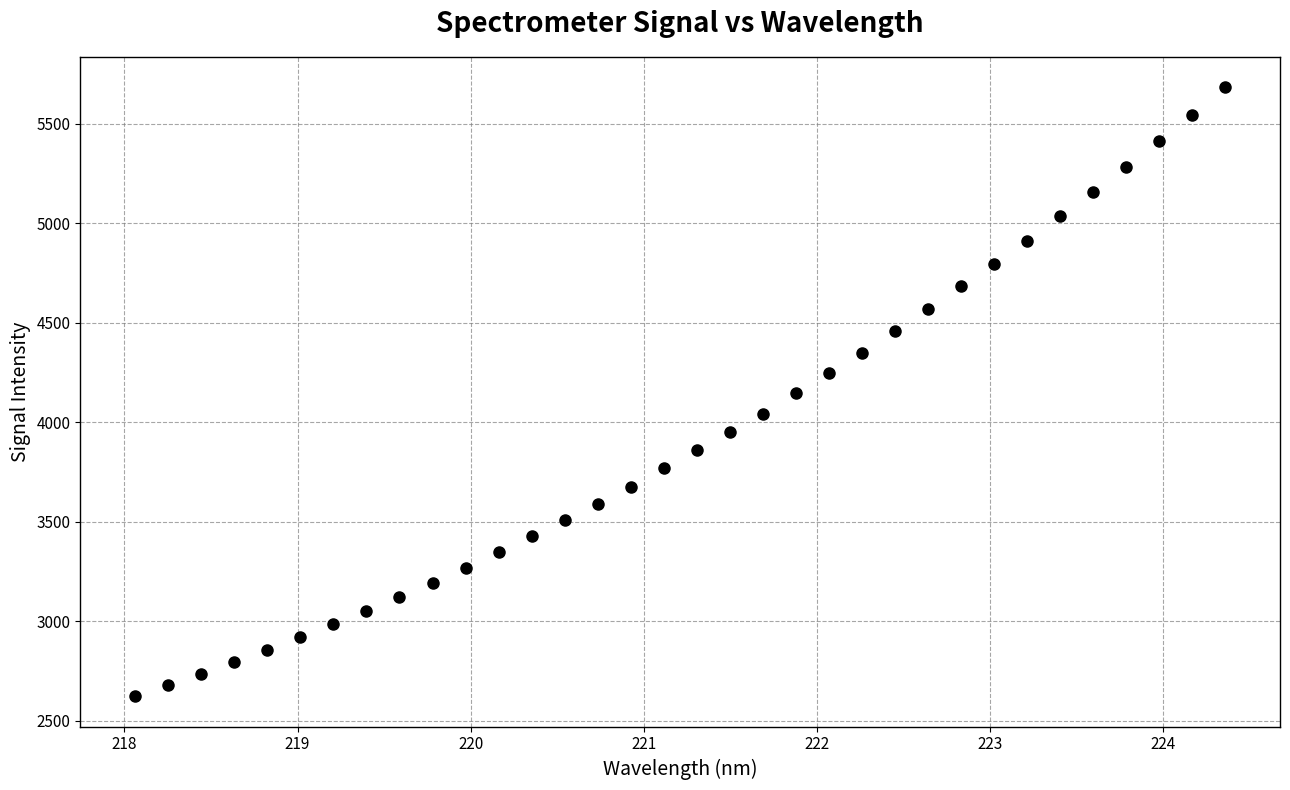

What is the range of X values (max minus min)?

6.3